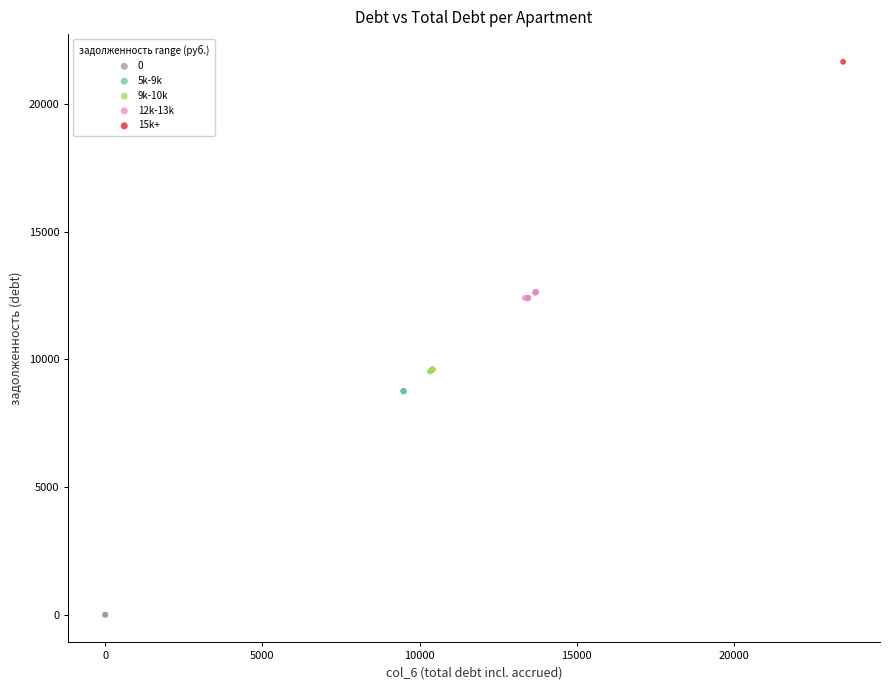

Which series contains the lowest Y value?

0